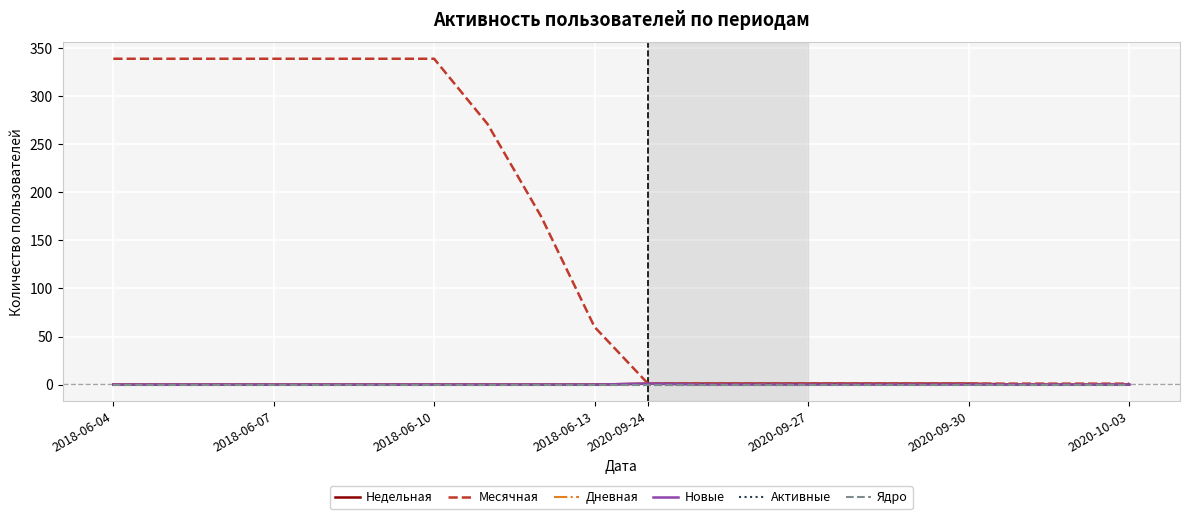

Is this an area chart (filled region under the line)?

No